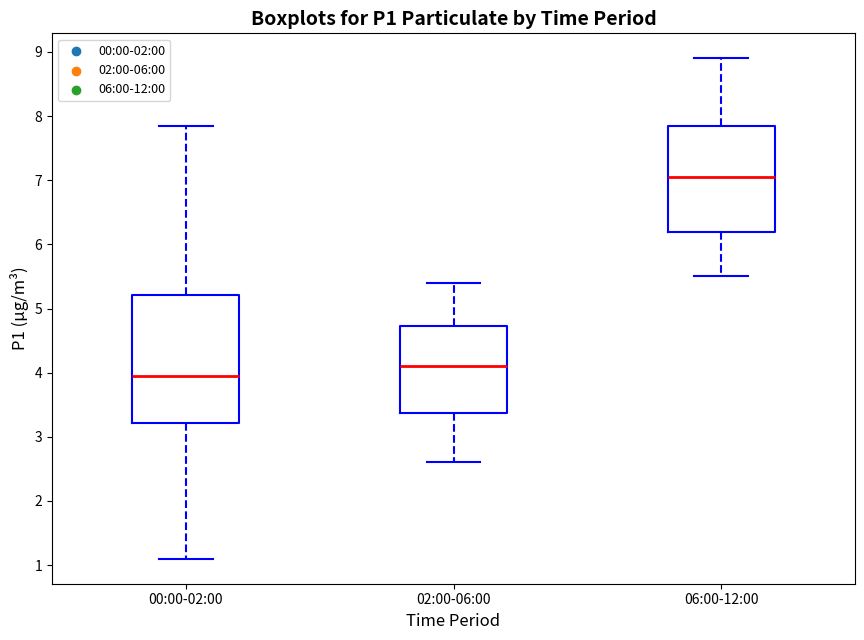

Which box's median line is the lowest?

00:00-02:00